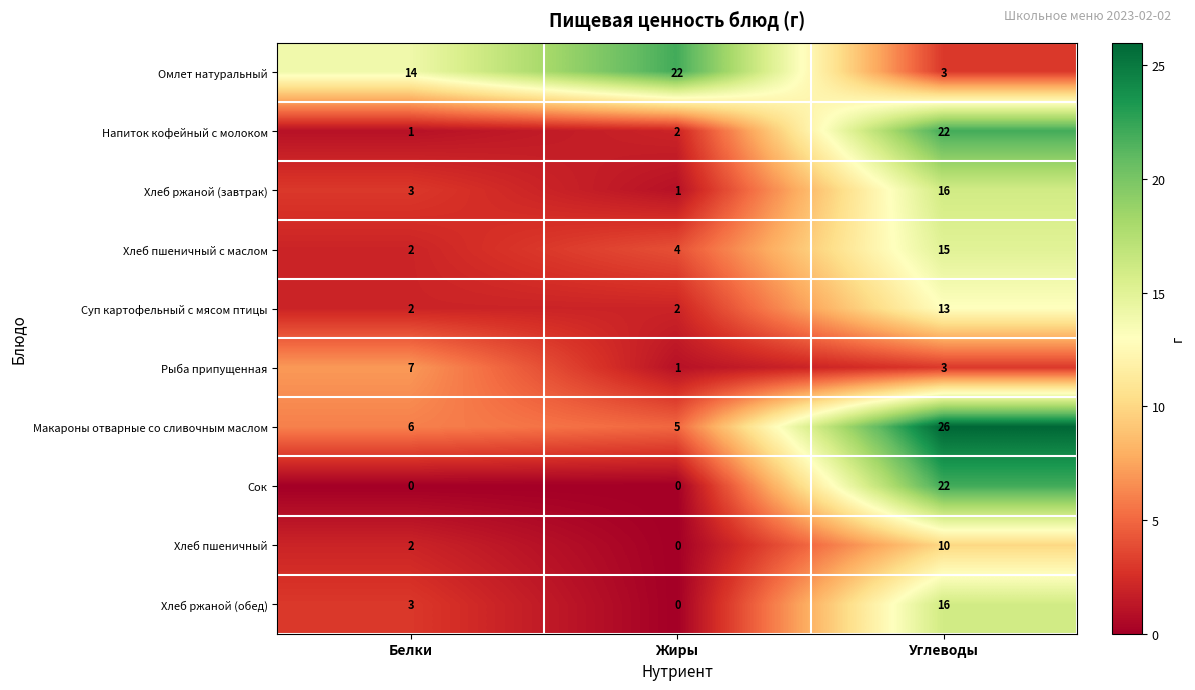

Between Белки and Углеводы, which series saw the biggest shift?

Сок